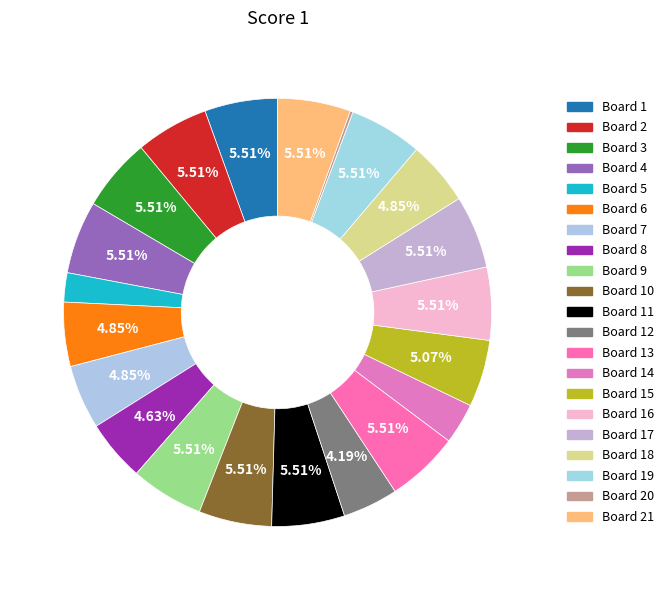

Is Board 7 the majority of the pie?

No